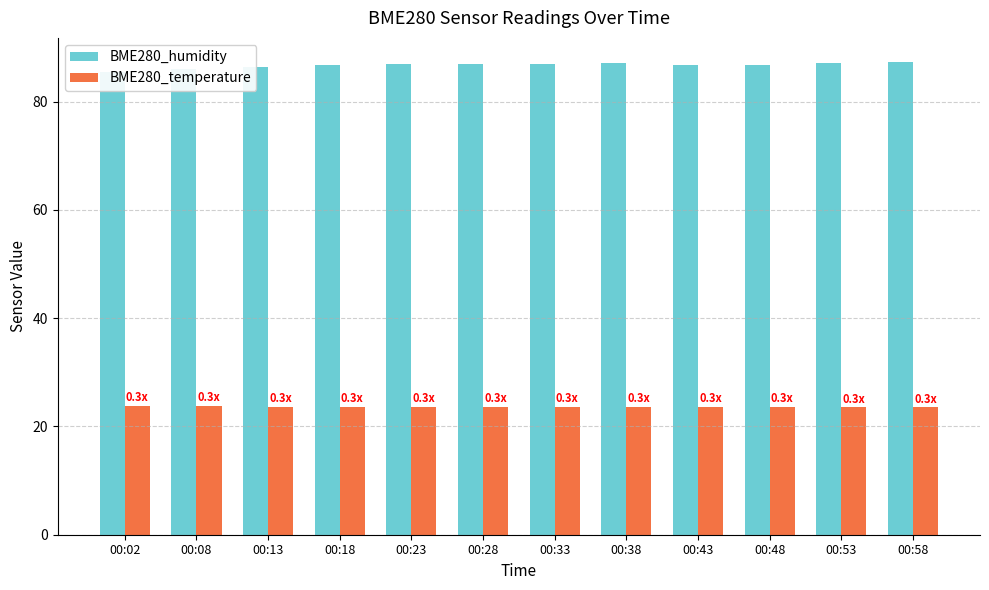

At which label is BME280_humidity closest to 86?

00:08